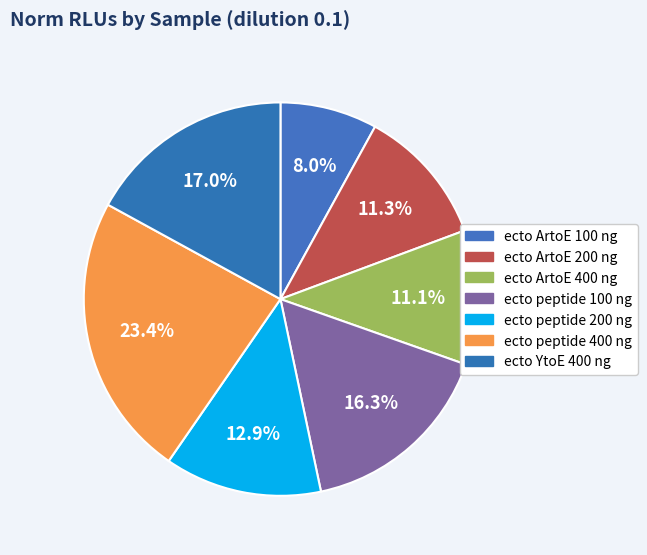

To the nearest percent, what is the average slice percentage?

14%